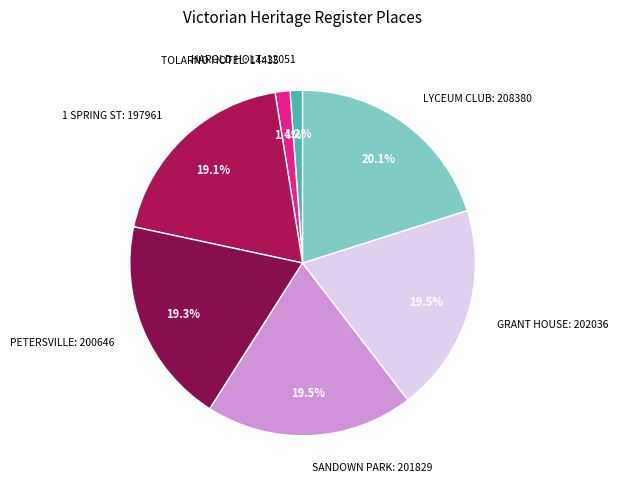

Which slice is the largest?

LYCEUM CLUB: 208380